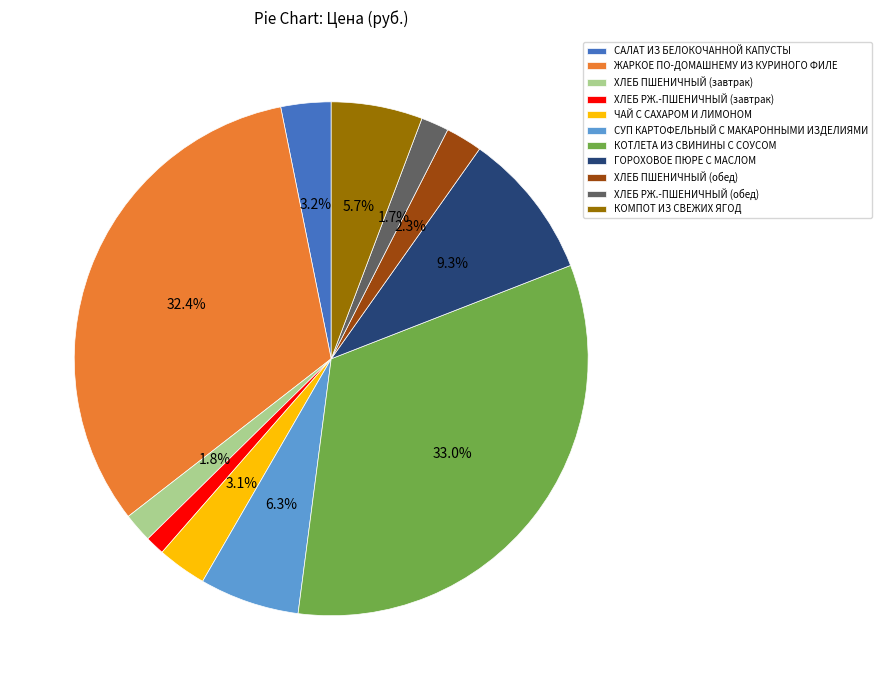

To the nearest percent, what is the average slice percentage?

9%